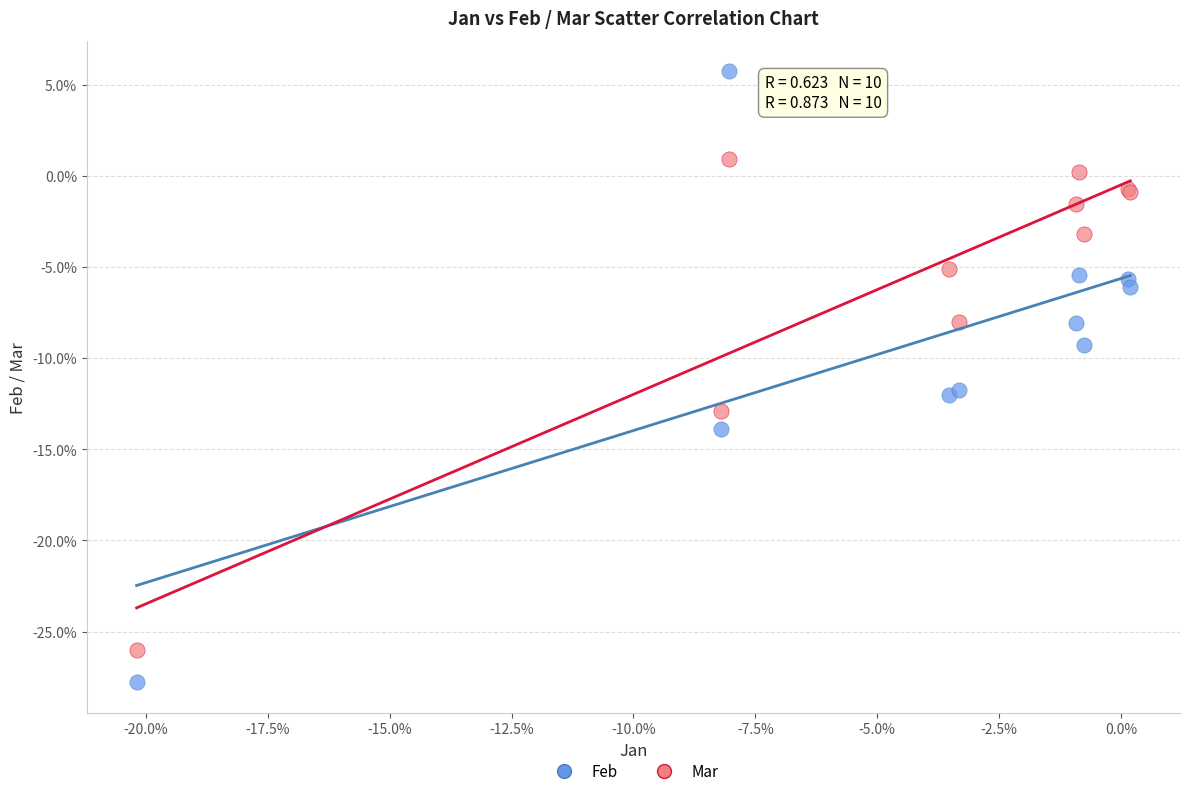

What are all the series names shown in the legend?

Feb, Mar